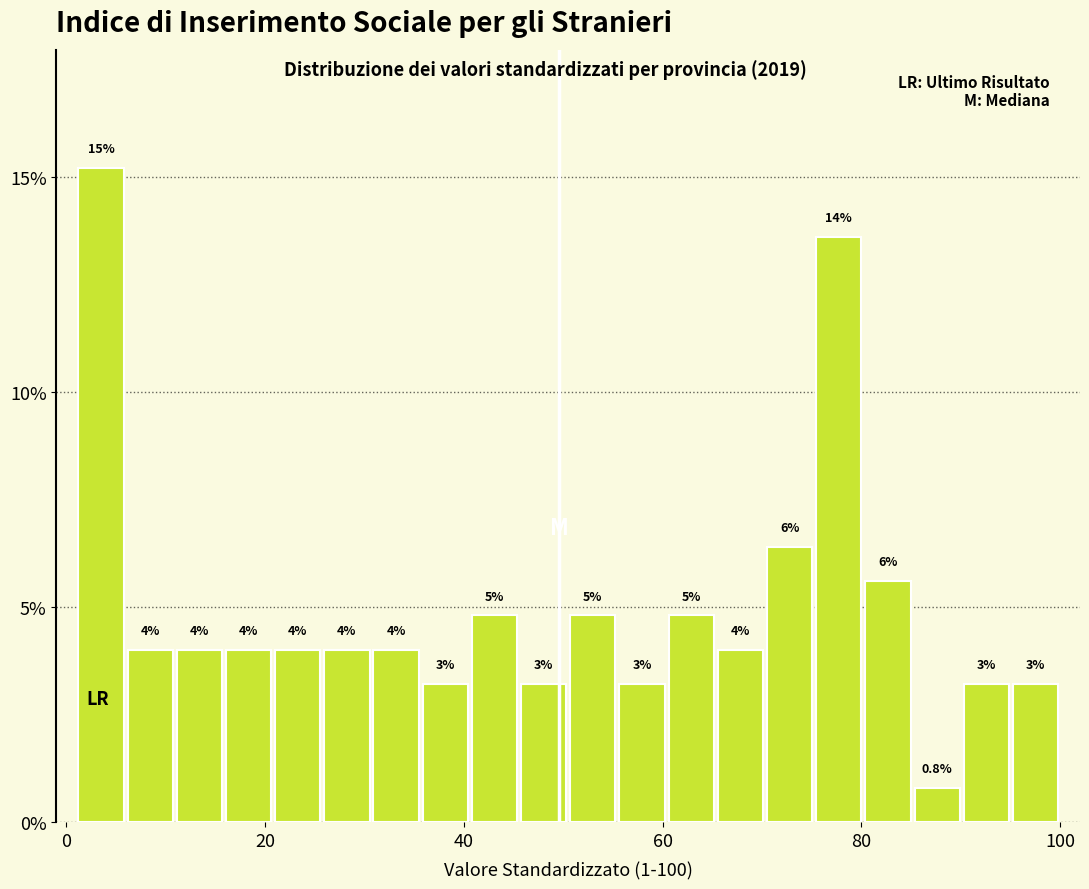

Around what value on the x-axis is the tallest bar? Give the approximate position of its centre, as read against the axis.

4